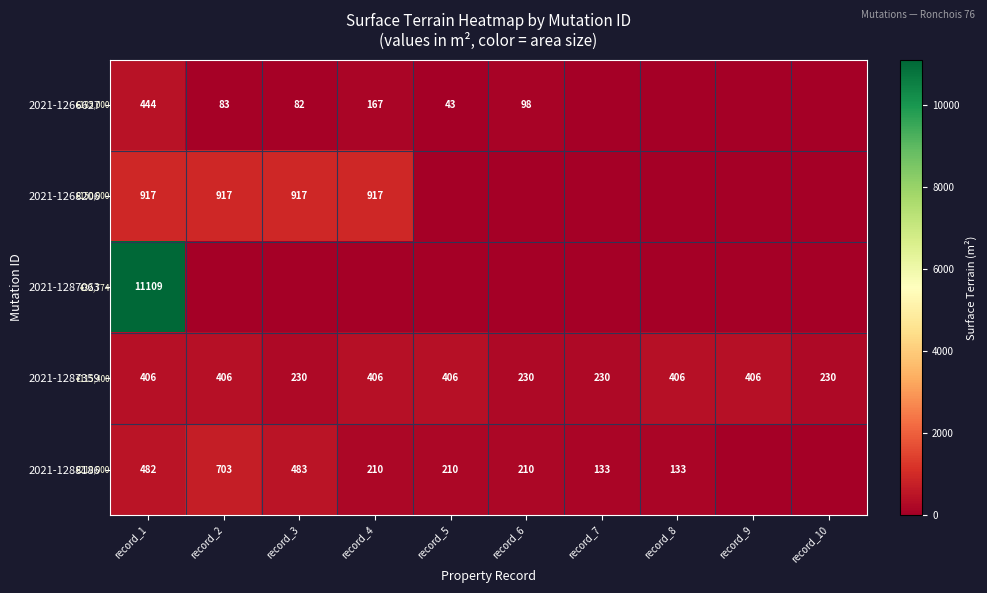

What is the difference between the highest and lowest values at record_5?

405.9